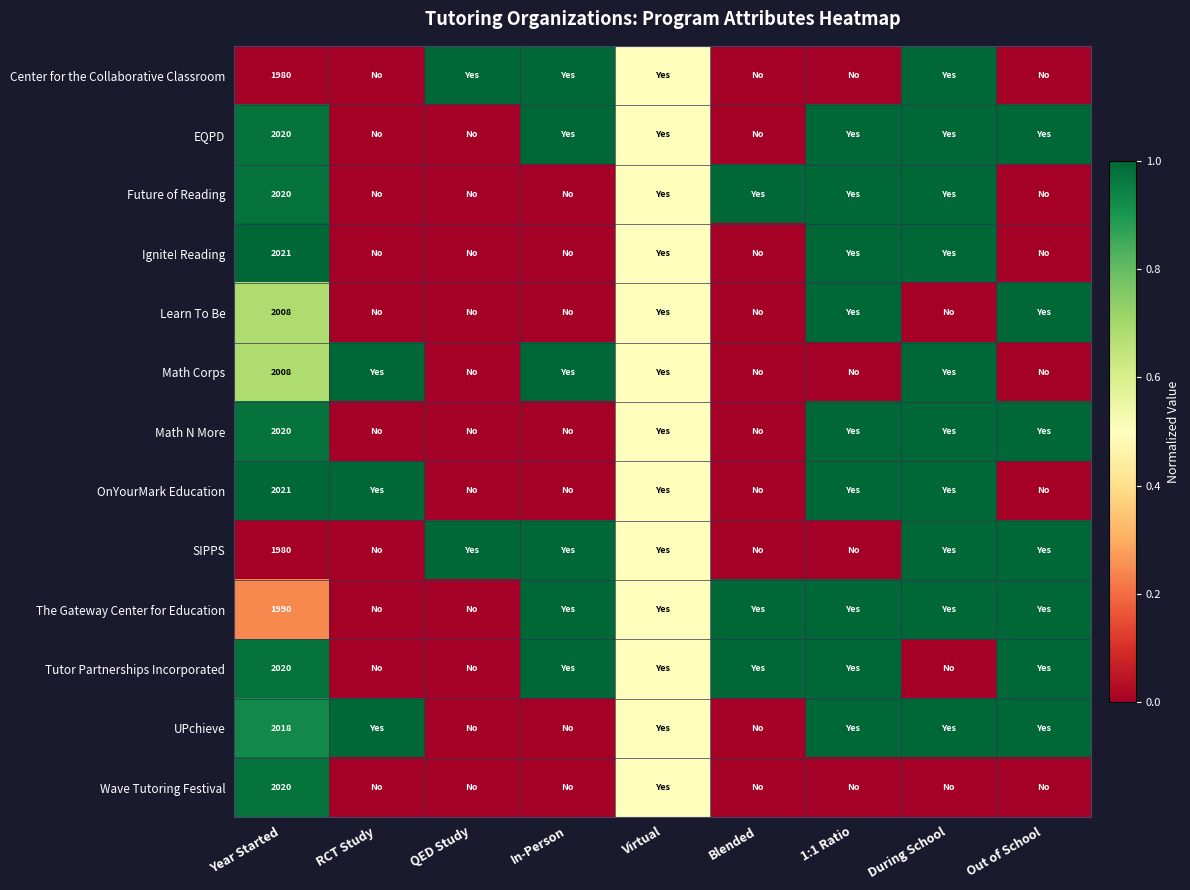

The value of UPchieve at Year Started is 2689.7. True or false?

False